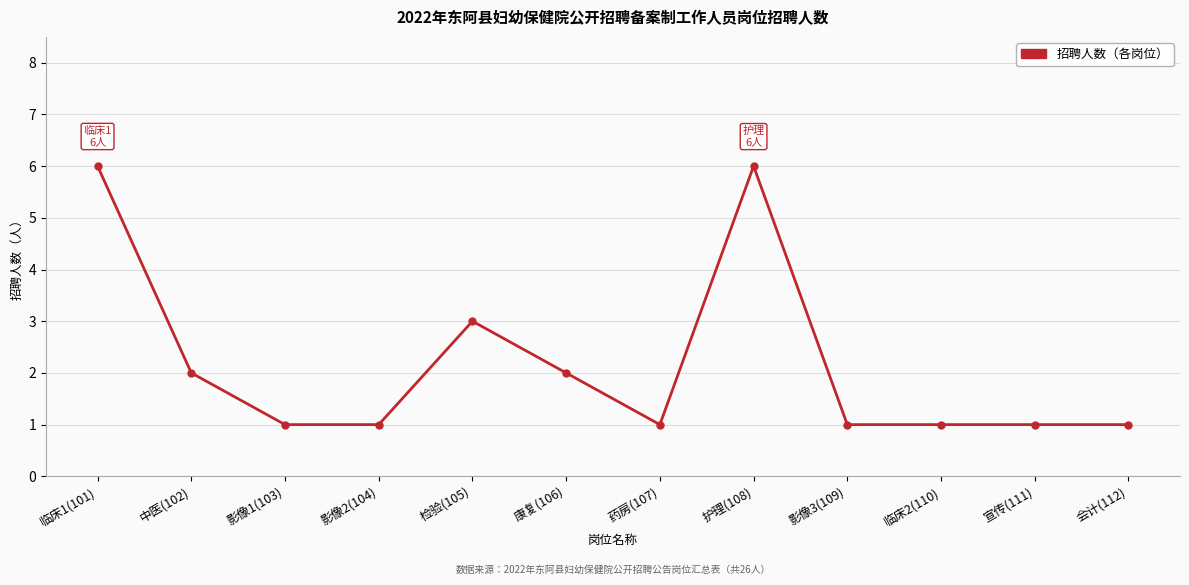

How many series are shown in this chart?

1